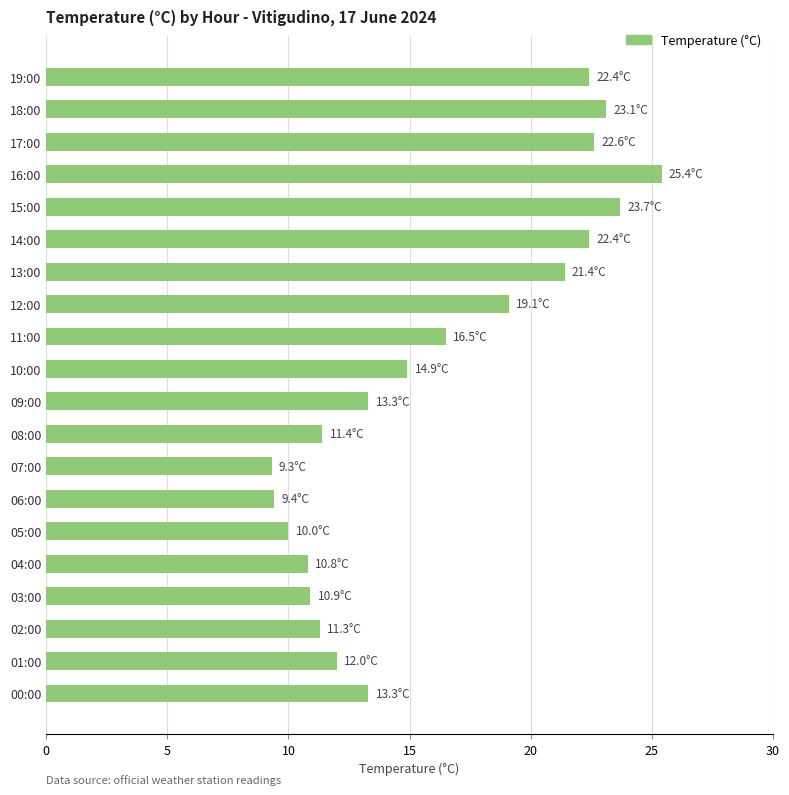

How many bars are there in total?

20